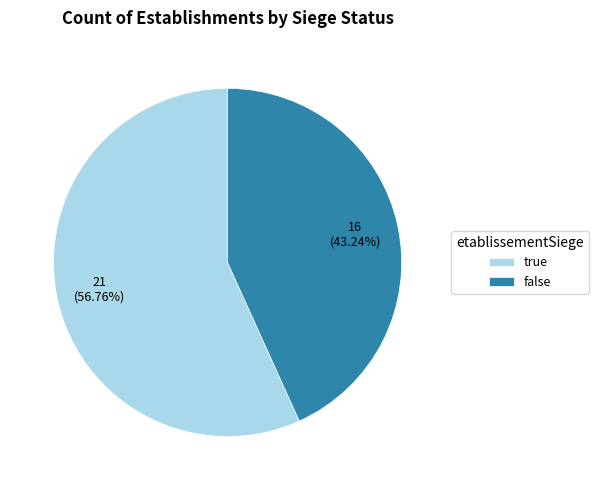

To the nearest percent, what is the difference between the largest and smallest slice percentages?

14%